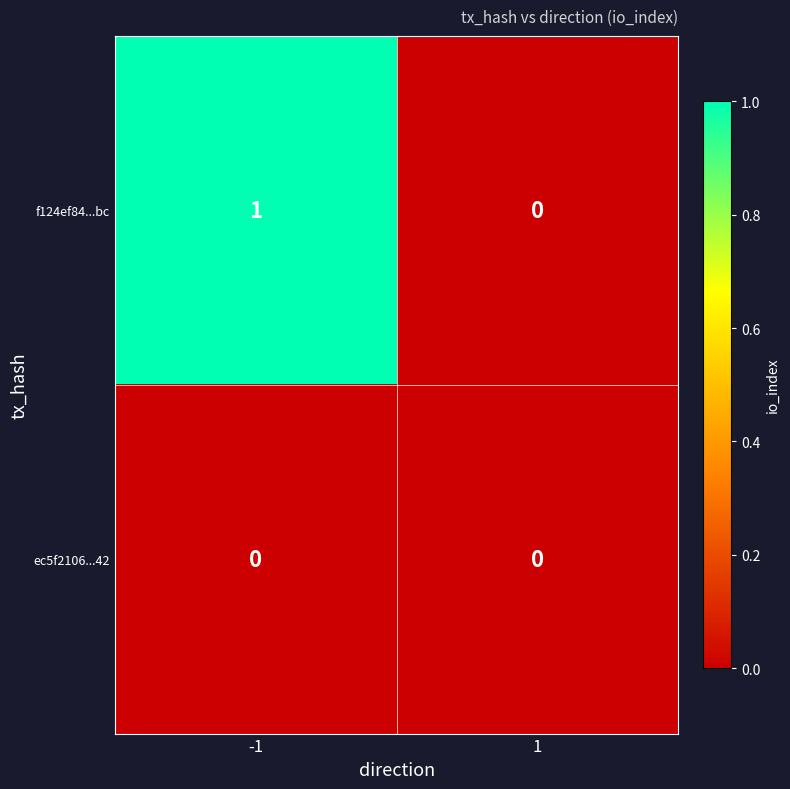

At -1, list the series in order from largest to smallest.

f124ef84...bc, ec5f2106...42